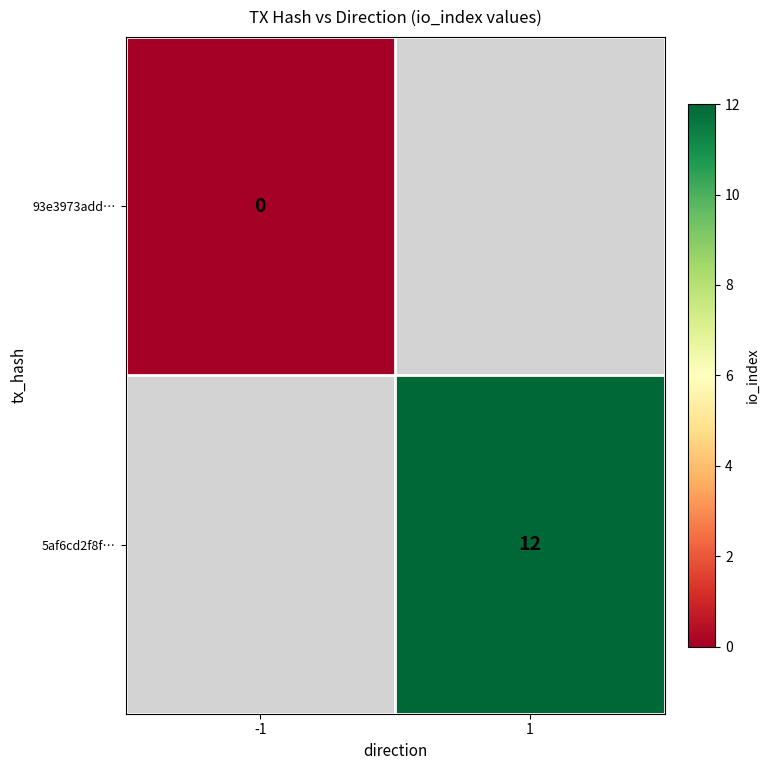

Is the value of 93e3973add… at -1 greater than the value of 5af6cd2f8f… at 1?

No